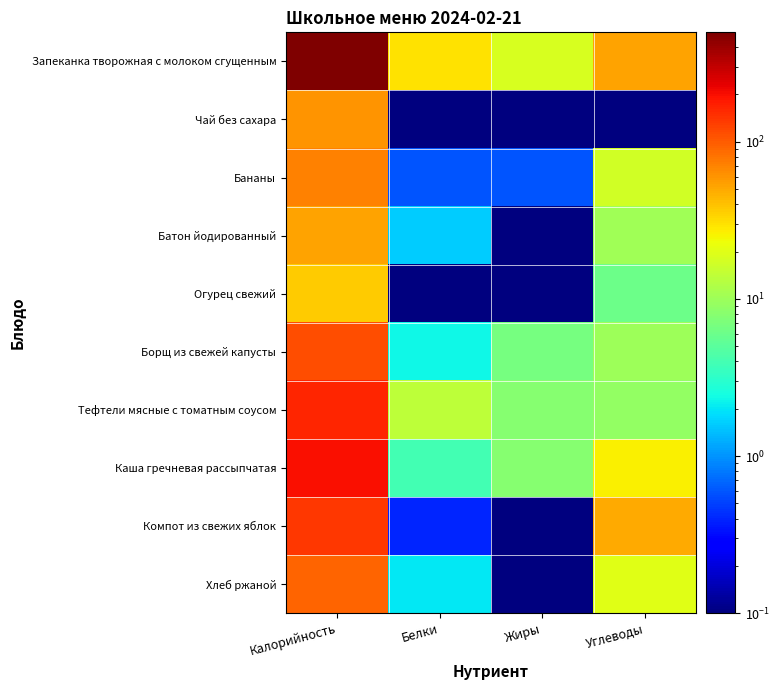

At Углеводы, list the series in order from largest to smallest.

Запеканка творожная с молоком сгущенным, Компот из свежих яблок, Каша гречневая рассыпчатая, Хлеб ржаной, Бананы, Батон йодированный, Борщ из свежей капусты, Тефтели мясные с томатным соусом, Огурец свежий, Чай без сахара